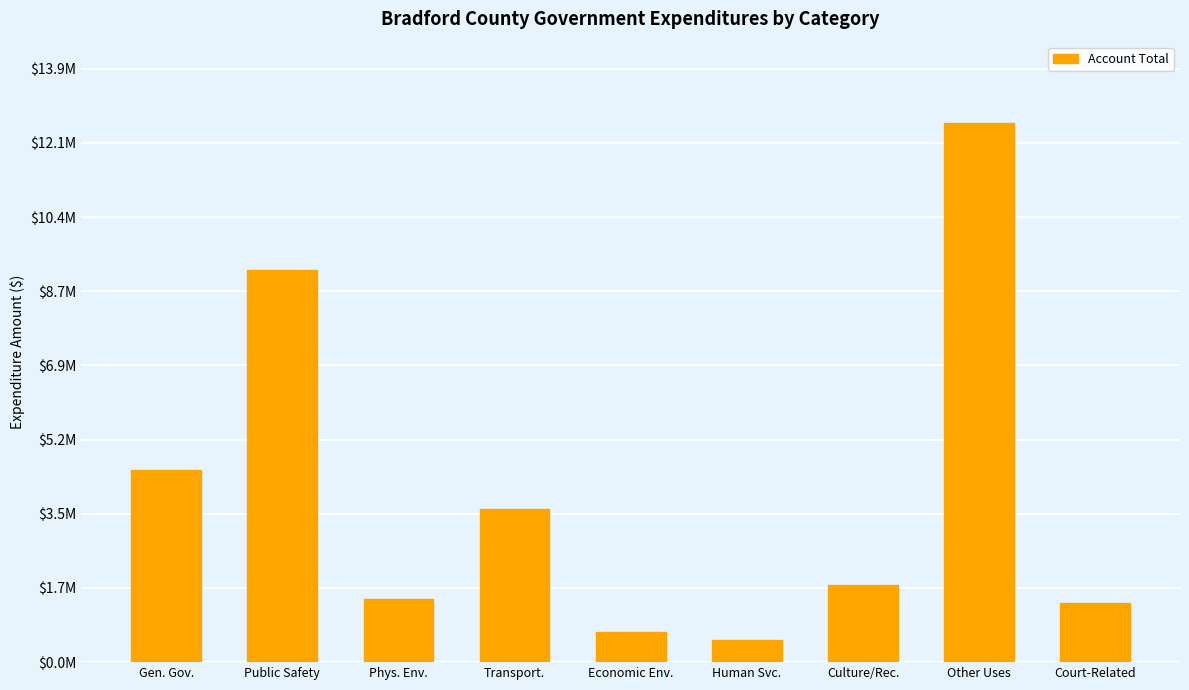

What is the smallest value displayed?

507955